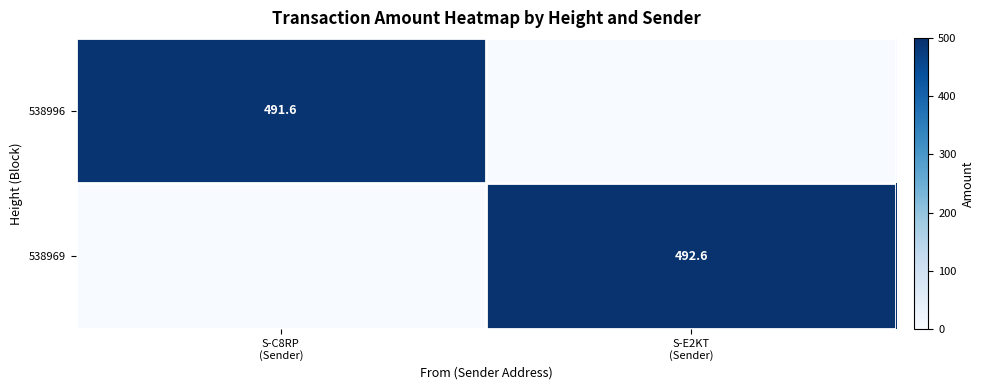

Which category has the highest value across all series?

S-E2KT
(Sender)